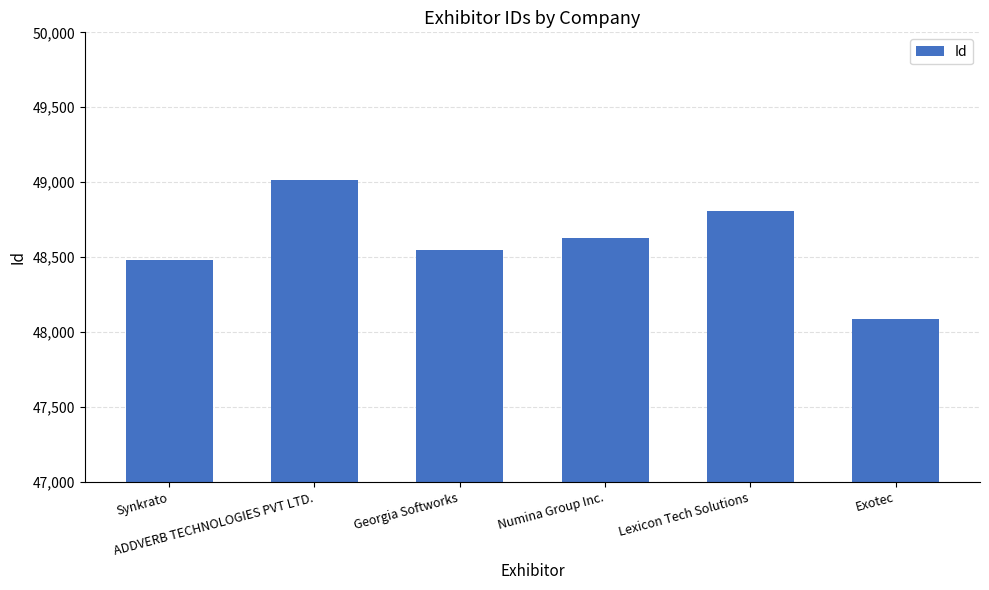

Does the chart contain stacked bars?

No